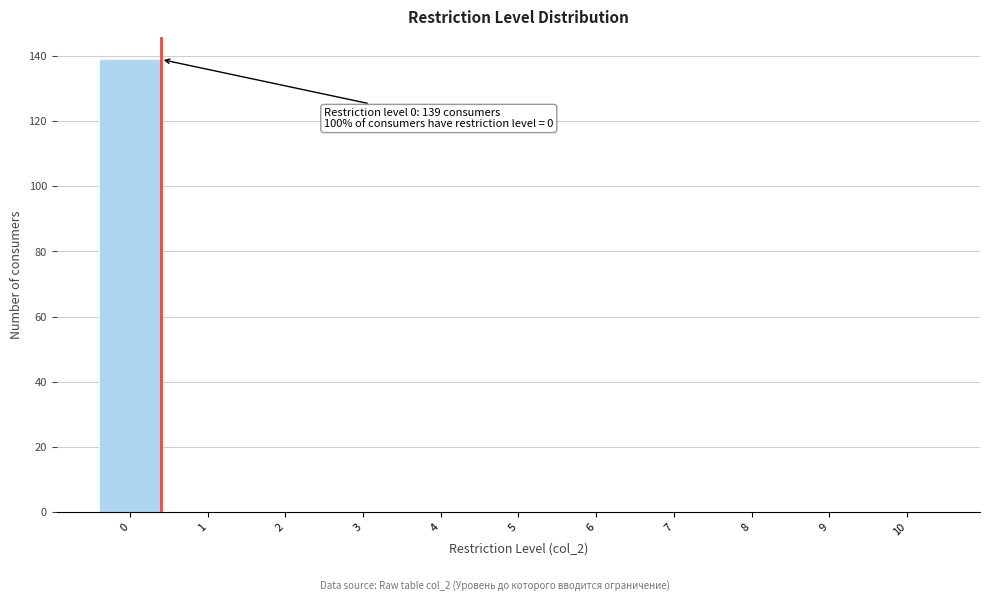

Reading right to left, extract all data points from this chart.

10=0	9=0	8=0	7=0	6=0	5=0	4=0	3=0	2=0	1=0	0=139